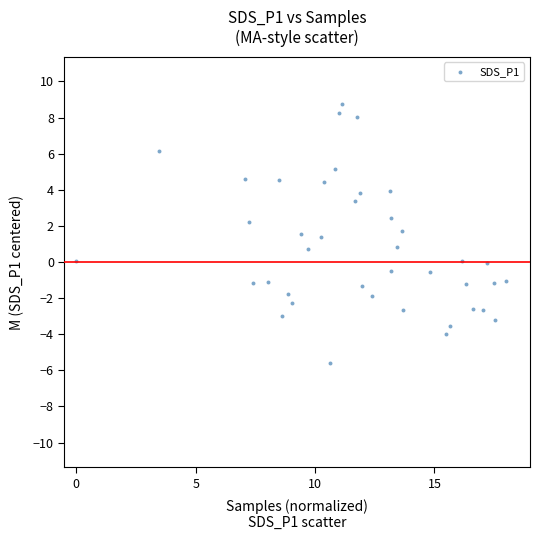

What is the range of X values (max minus min)?

18.0